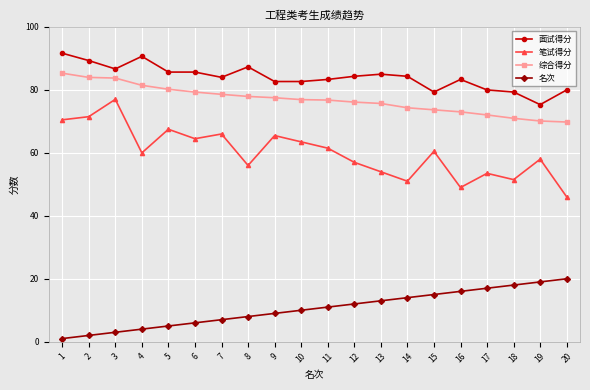

How many categories are shown in the chart?

20